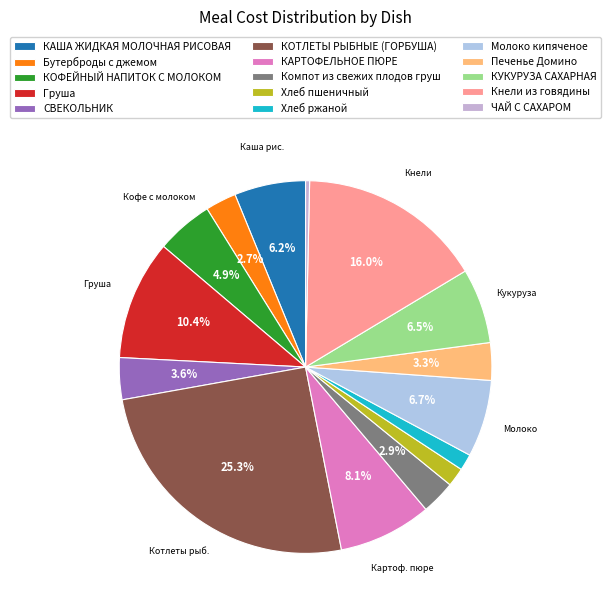

Combined, do КАРТОФЕЛЬНОЕ ПЮРЕ and КУКУРУЗА САХАРНАЯ account for over 50%?

No